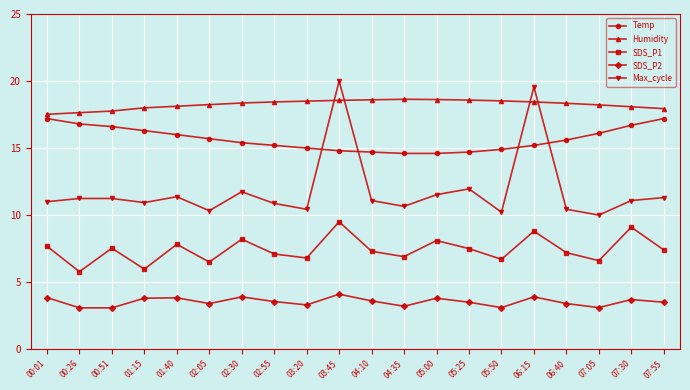

How many data points does each series have?

20